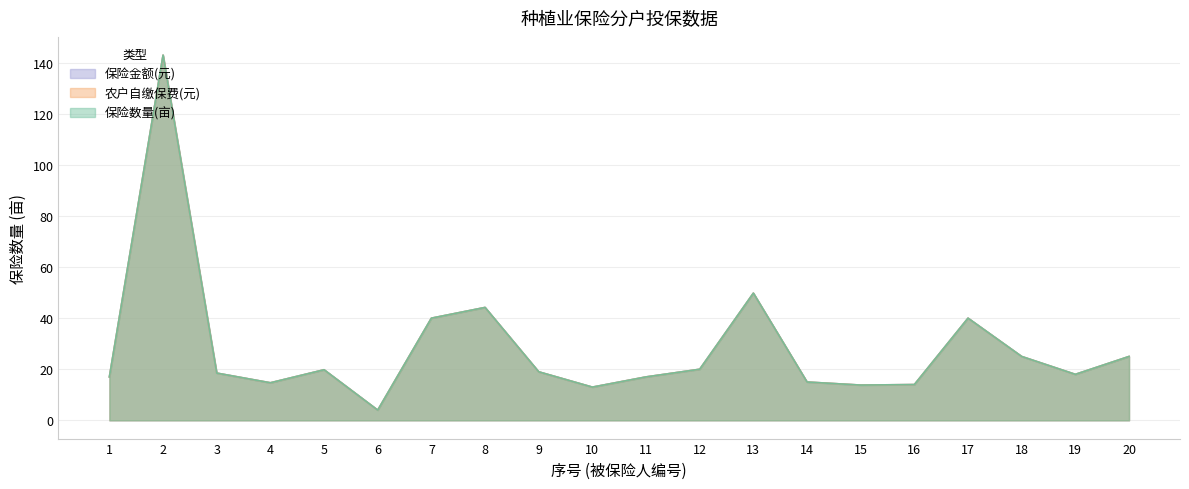

Between 3 and 18, which series saw the biggest shift?

保险数量(亩)